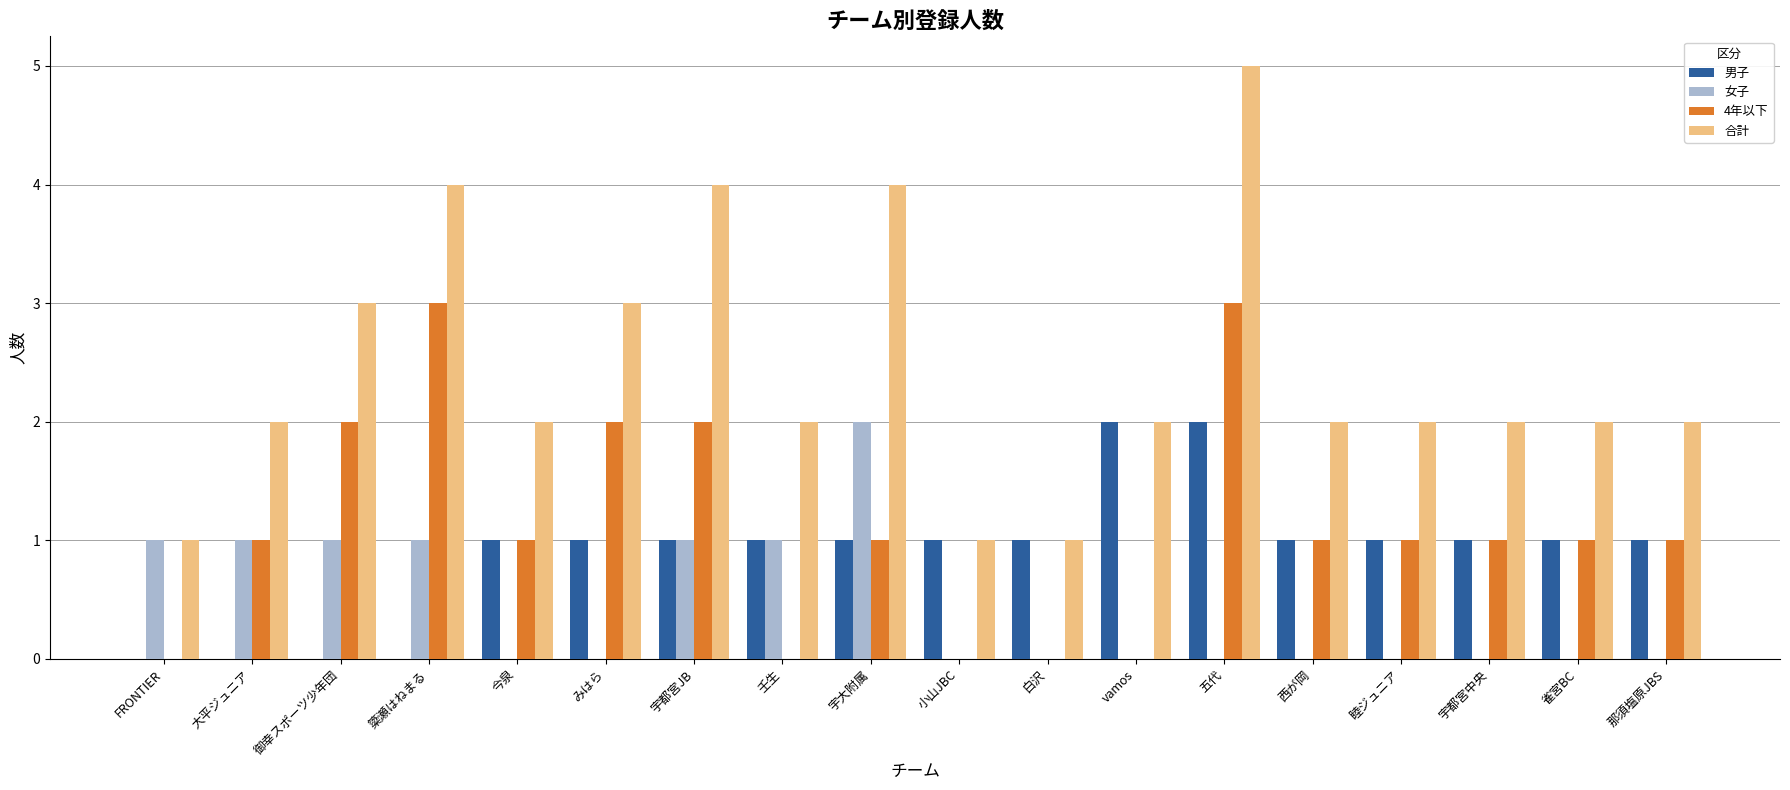

What is the total value across all series at 壬生?

4